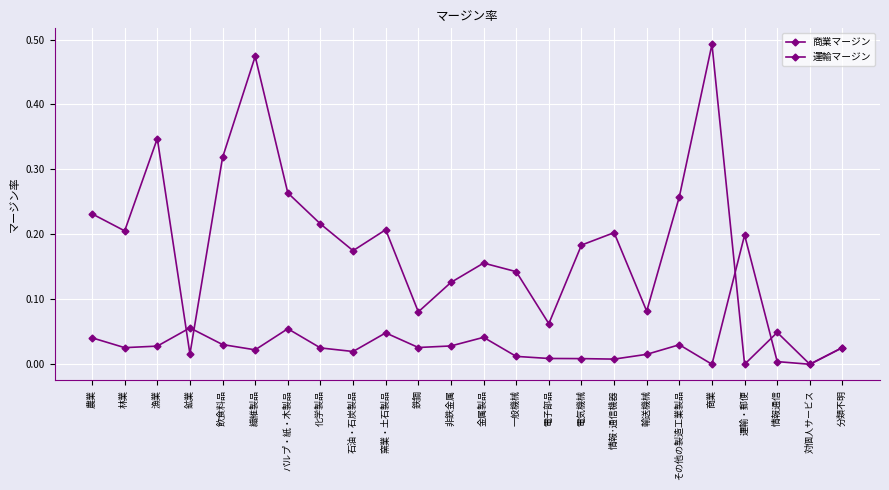

Does the chart have visible grid lines?

Yes